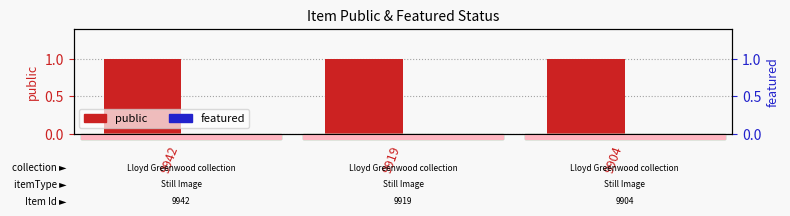

What is the greatest value displayed?

1